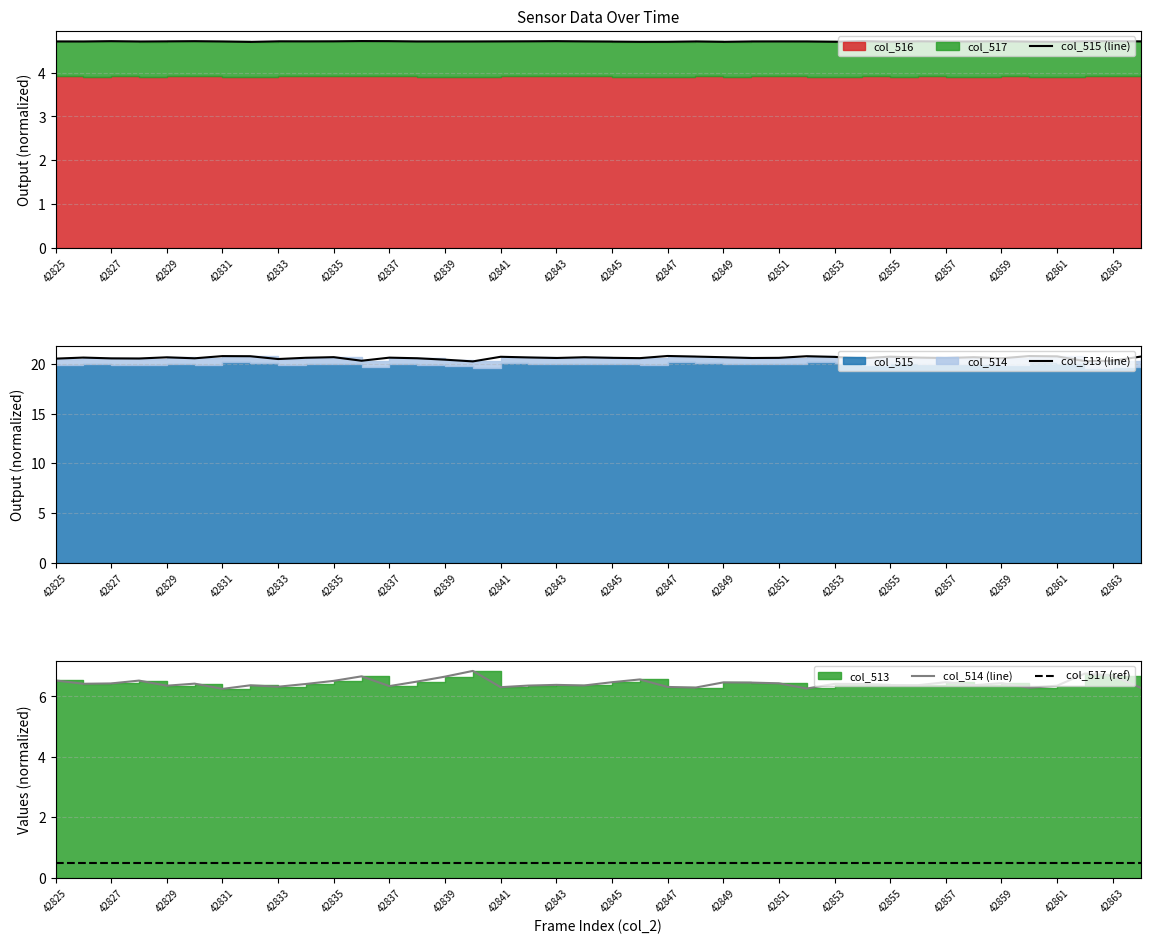

What is the maximum value for col_517 (ref)?

0.5